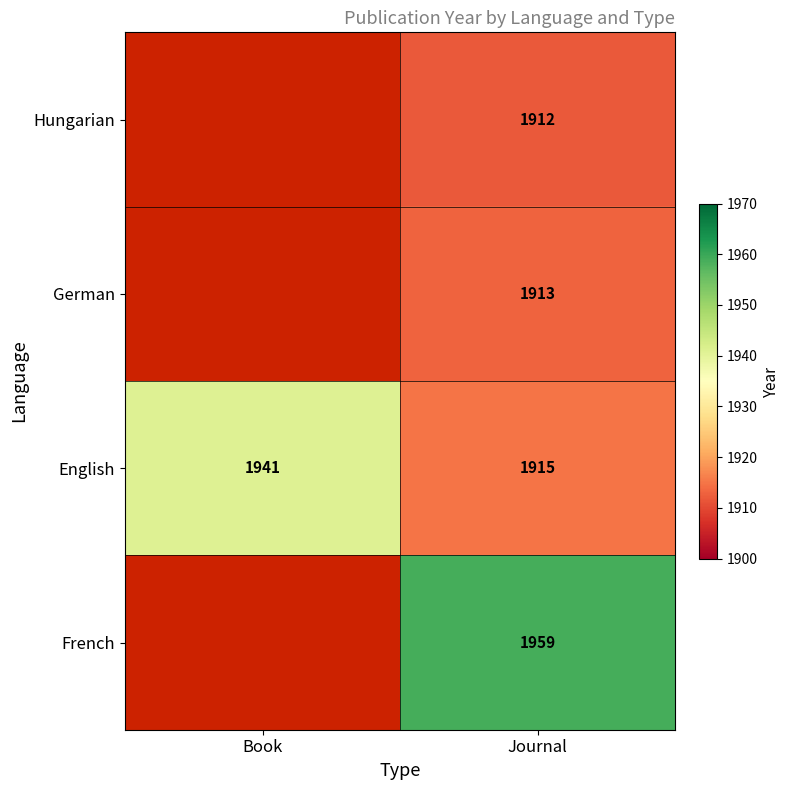

What is the difference between the highest and lowest values at Journal?

47